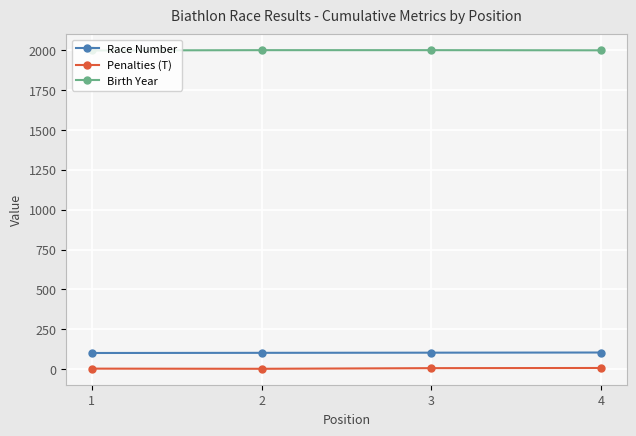

How many Race Number values are between 103 and 105?

3